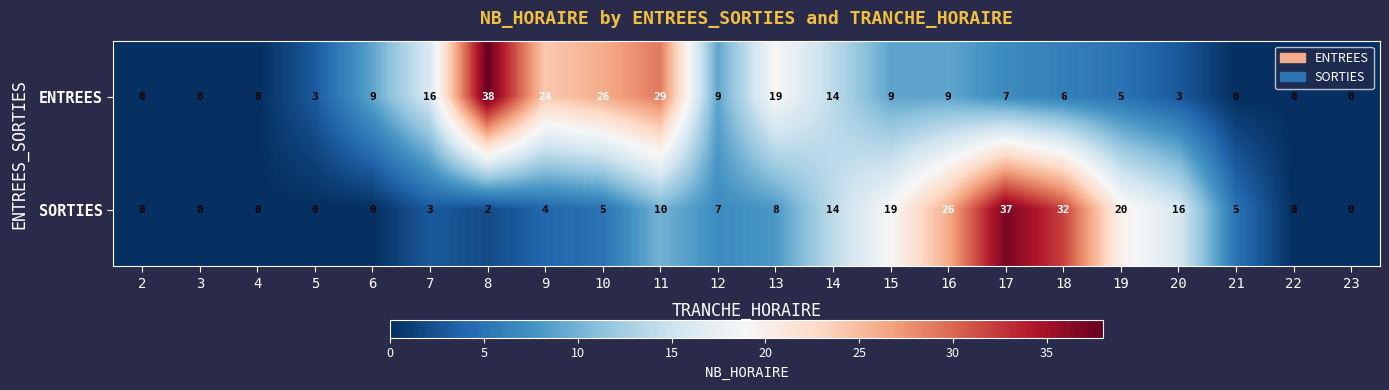

Which series has the largest total across all categories?

ENTREES